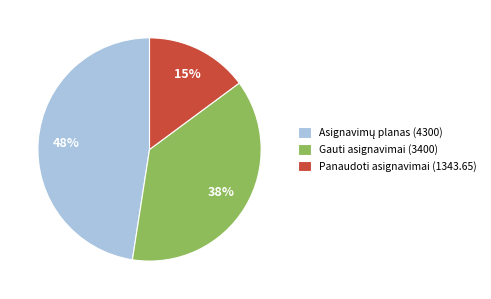

Count the number of slices in the pie.

3